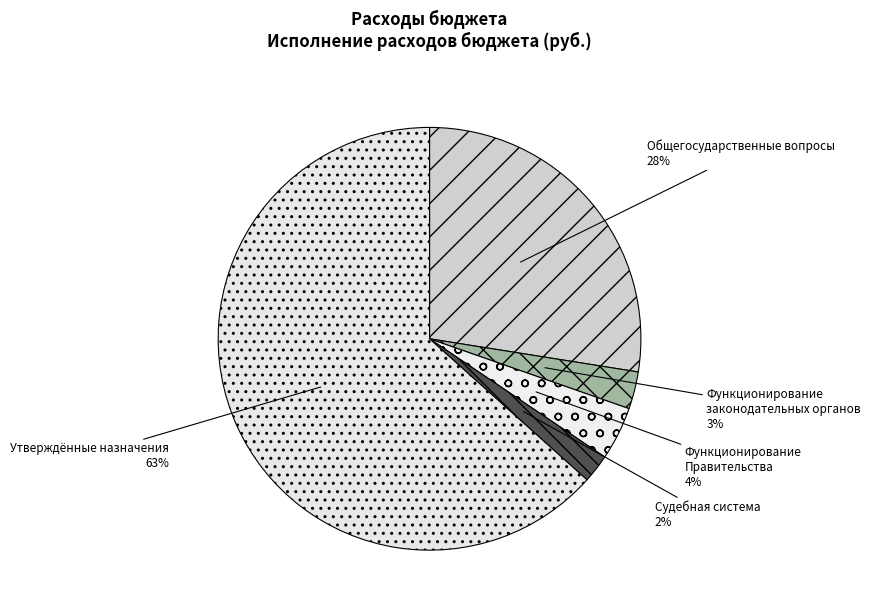

Between Функционирование законодательных органов and Общегосударственные вопросы, which is larger?

Общегосударственные вопросы